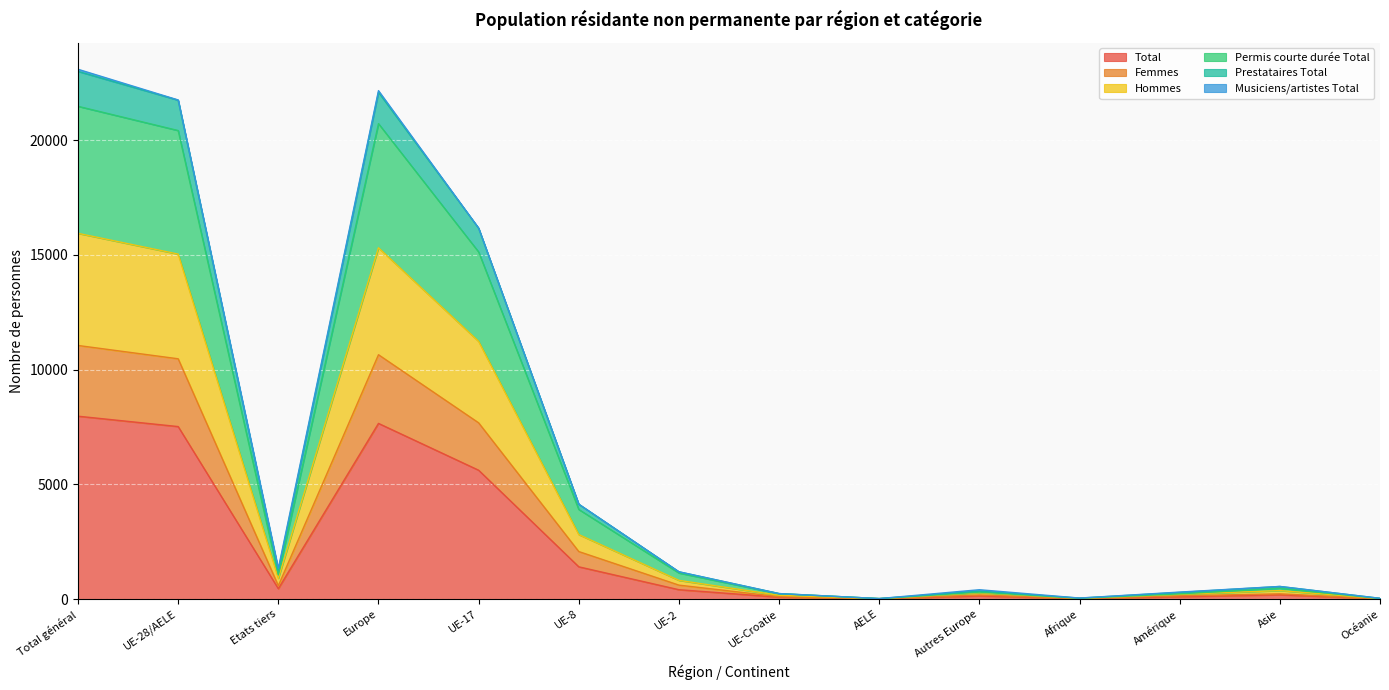

How many lines are shown in the chart?

6